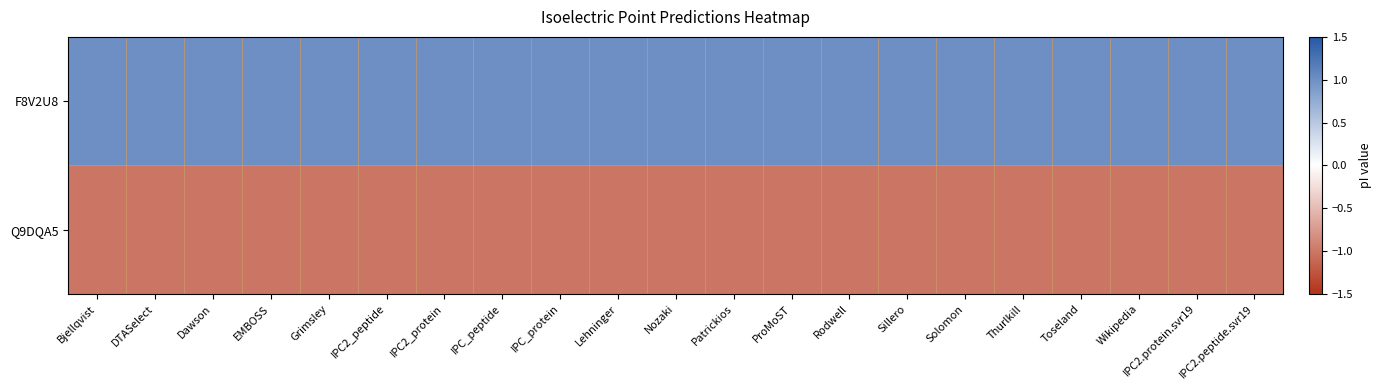

Between Patrickios and Toseland, which is larger?

Toseland